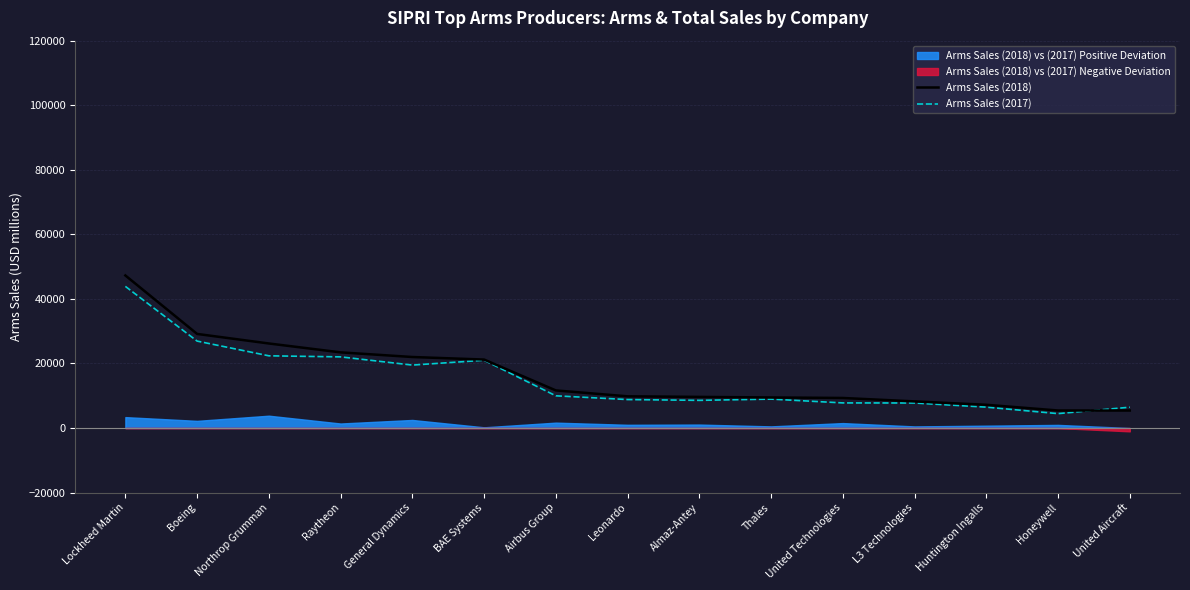

The value of Arms Sales (2017) at Northrop Grumman is 31750. True or false?

False